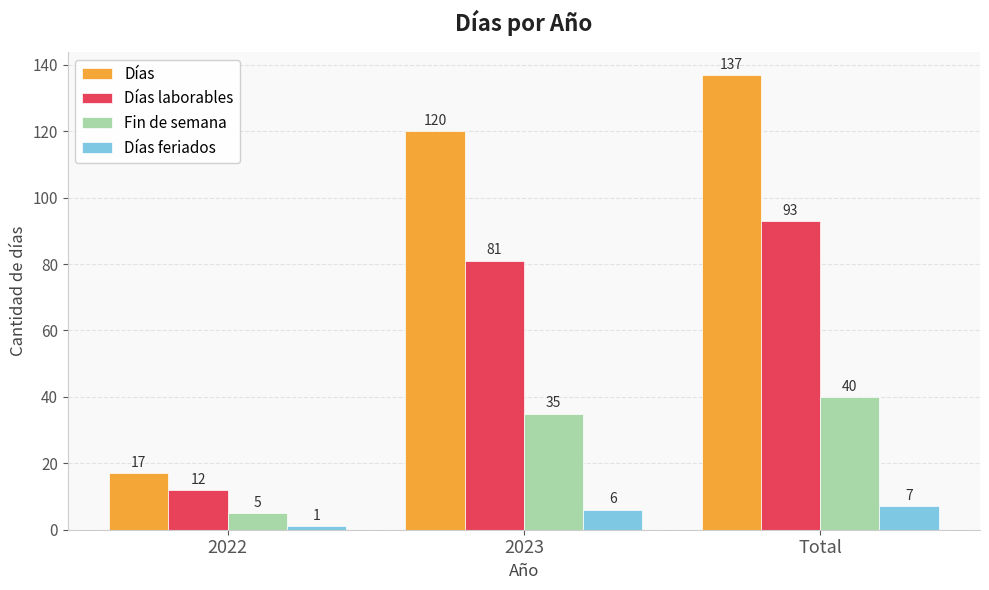

Which category has the highest value in the Días feriados series?

Total